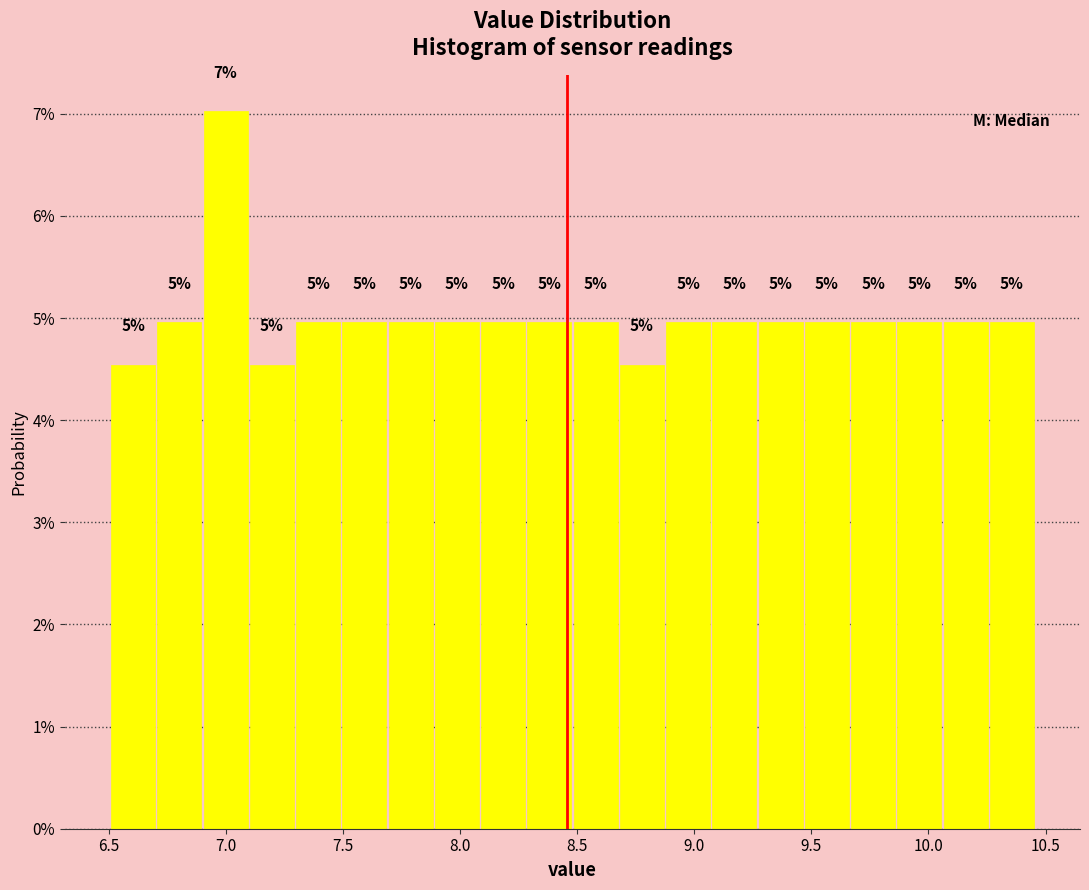

Around what value on the x-axis is the tallest bar? Give the approximate position of its centre, as read against the axis.

7.00